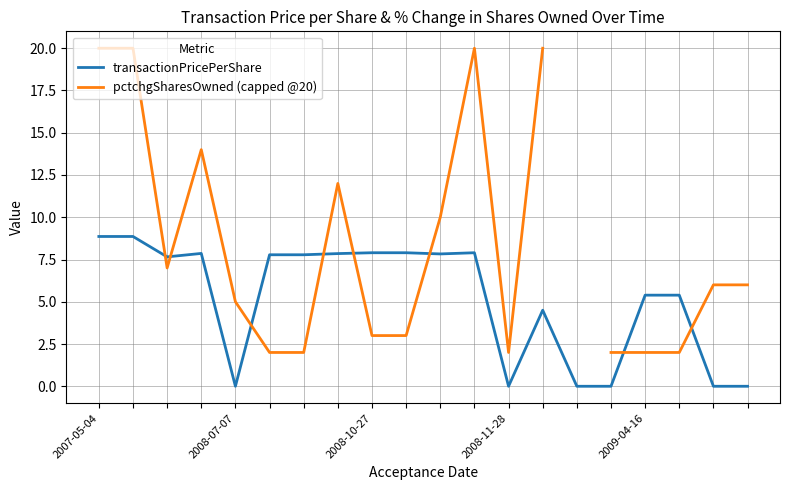

What is the maximum value for pctchgSharesOwned (capped @20)?

20.0